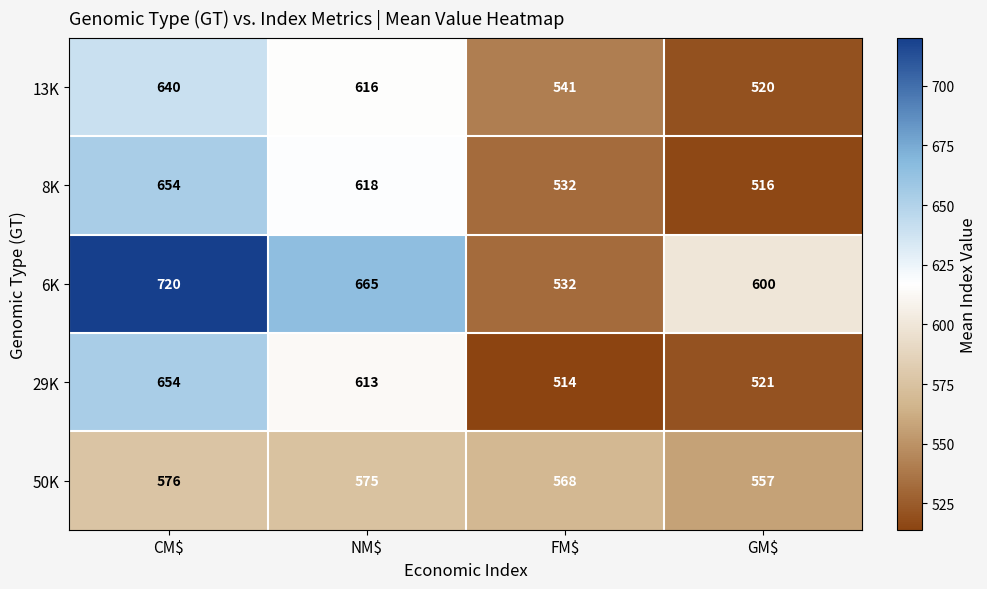

What is the difference between the maximum and minimum values in the 6K series?

188